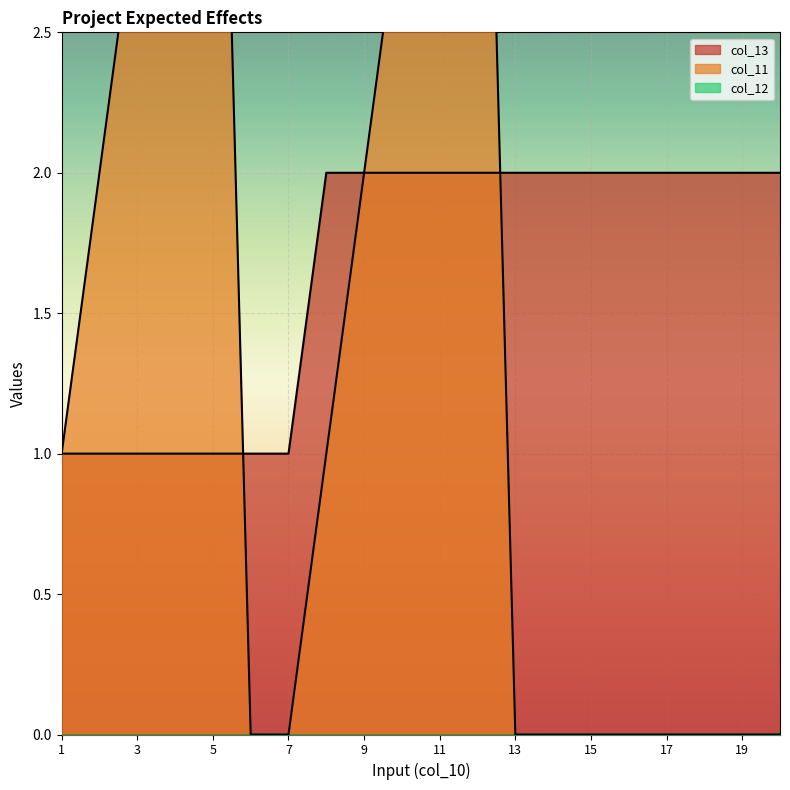

After their last crossing, which series has the higher values: col_11 or col_13?

col_13